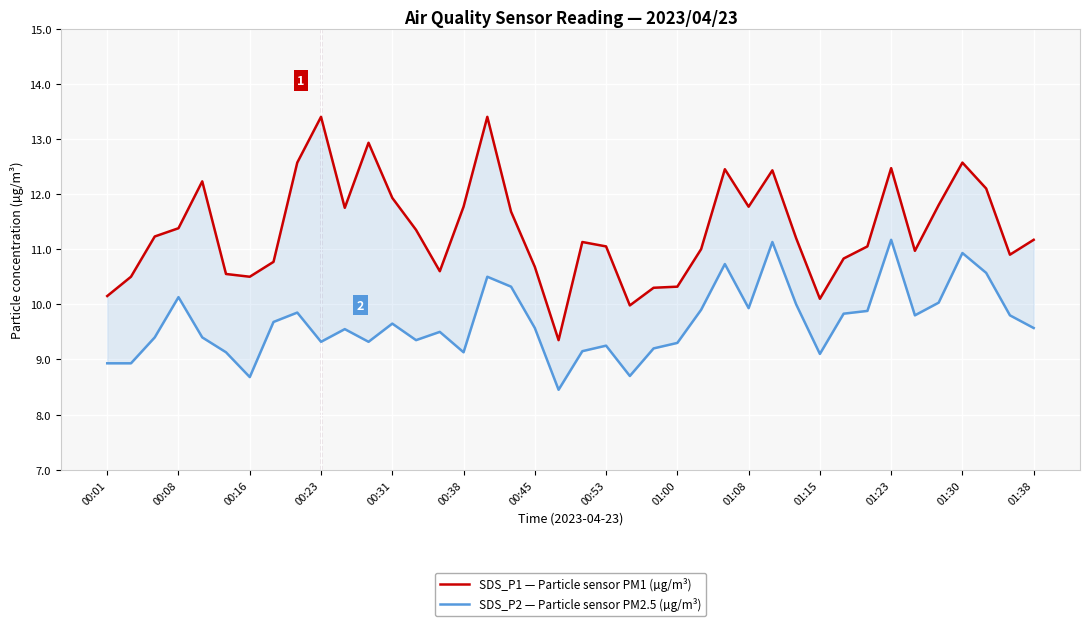

Reading right to left, transcribe all the data shown in this chart.

SDS_P1 — Particle sensor PM1 (µg/m³): 11.2	10.9	12.1	12.6	11.8	11.0	12.5	11.1	10.8	10.1	11.2	12.4	11.8	12.4	11.0	10.3	10.3	10.0	11.1	11.1	9.3	10.7	11.7	13.4	11.8	10.6	11.3	11.9	12.9	11.8	13.4	12.6	10.8	10.5	10.6	12.2	11.4	11.2	10.5	10.2
SDS_P2 — Particle sensor PM2.5 (µg/m³): 9.6	9.8	10.6	10.9	10.0	9.8	11.2	9.9	9.8	9.1	10.0	11.1	9.9	10.7	9.9	9.3	9.2	8.7	9.2	9.2	8.4	9.6	10.3	10.5	9.1	9.5	9.3	9.7	9.3	9.6	9.3	9.8	9.7	8.7	9.1	9.4	10.1	9.4	8.9	8.9